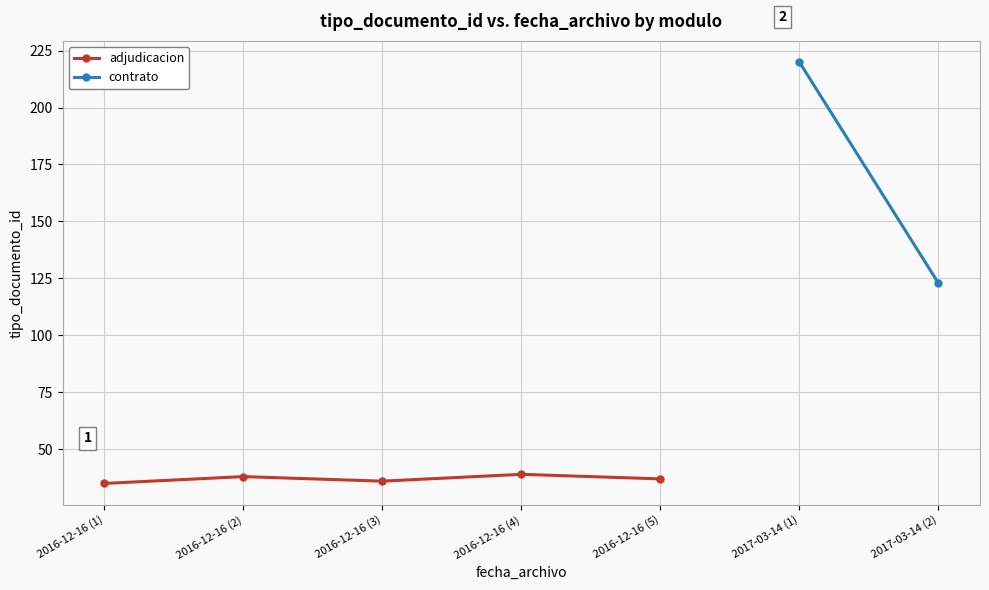

How many data points in adjudicacion are less than 37?

2